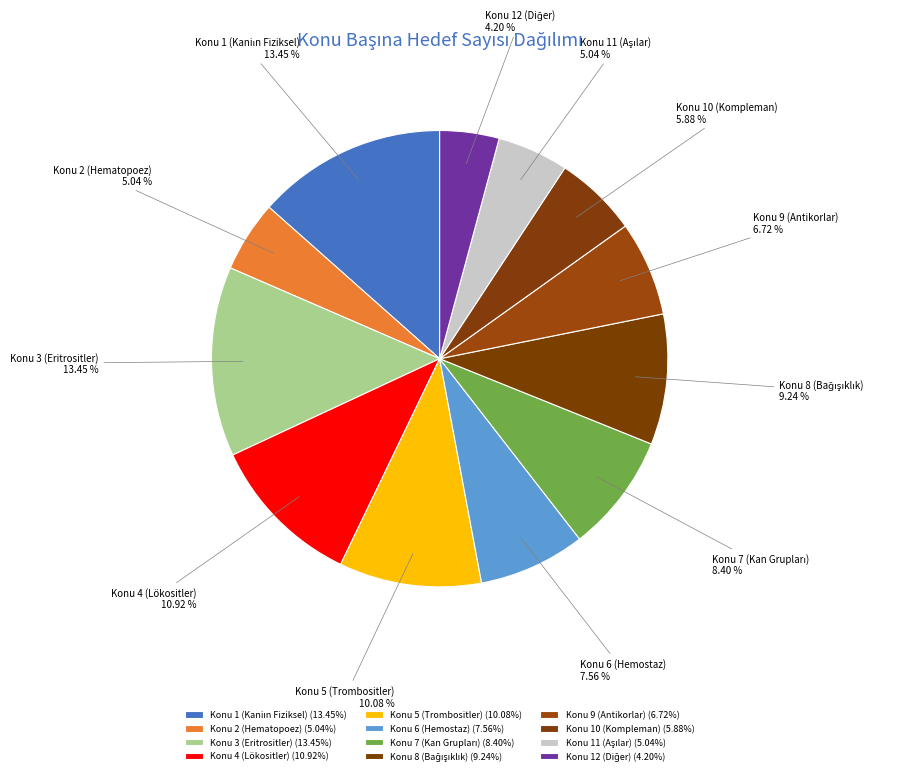

How many slices are in this pie chart?

12